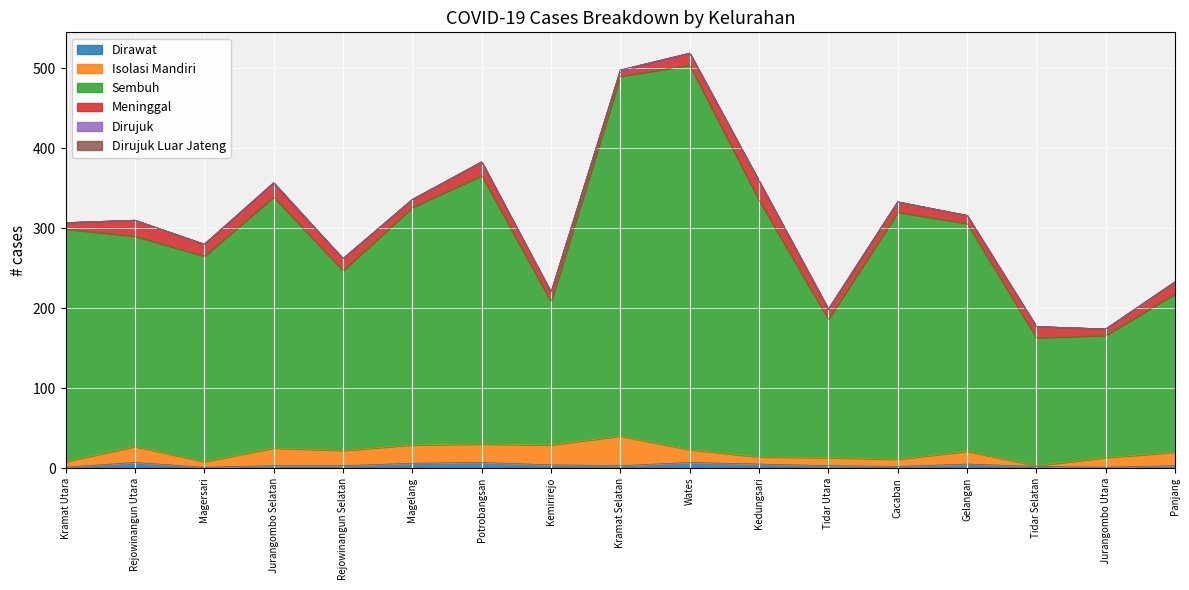

Between Magelang and Wates, which is larger?

Wates